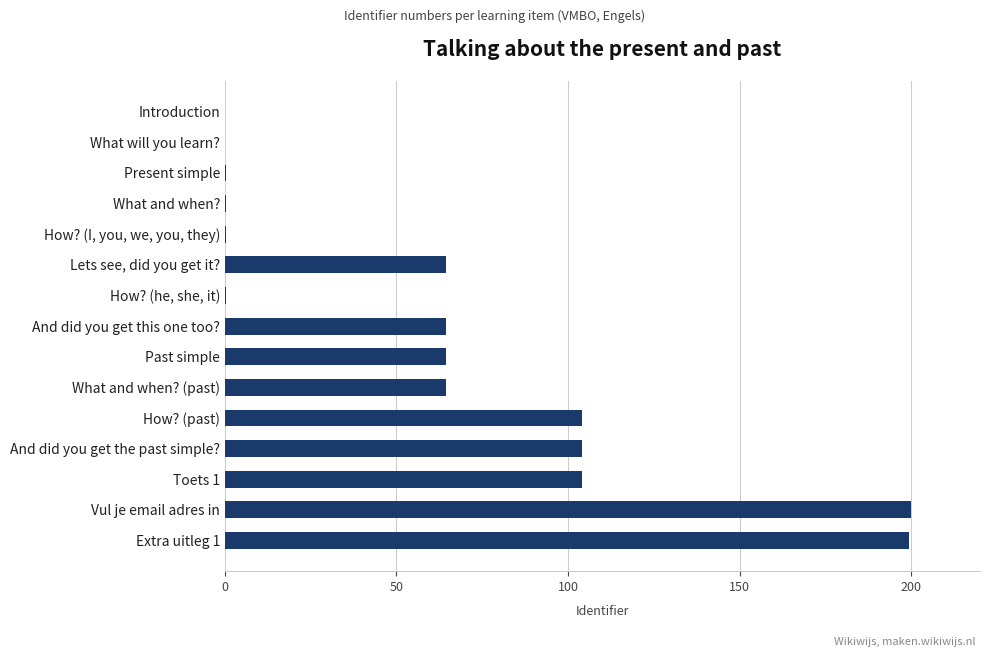

What is the maximum value shown in the chart?

200.0